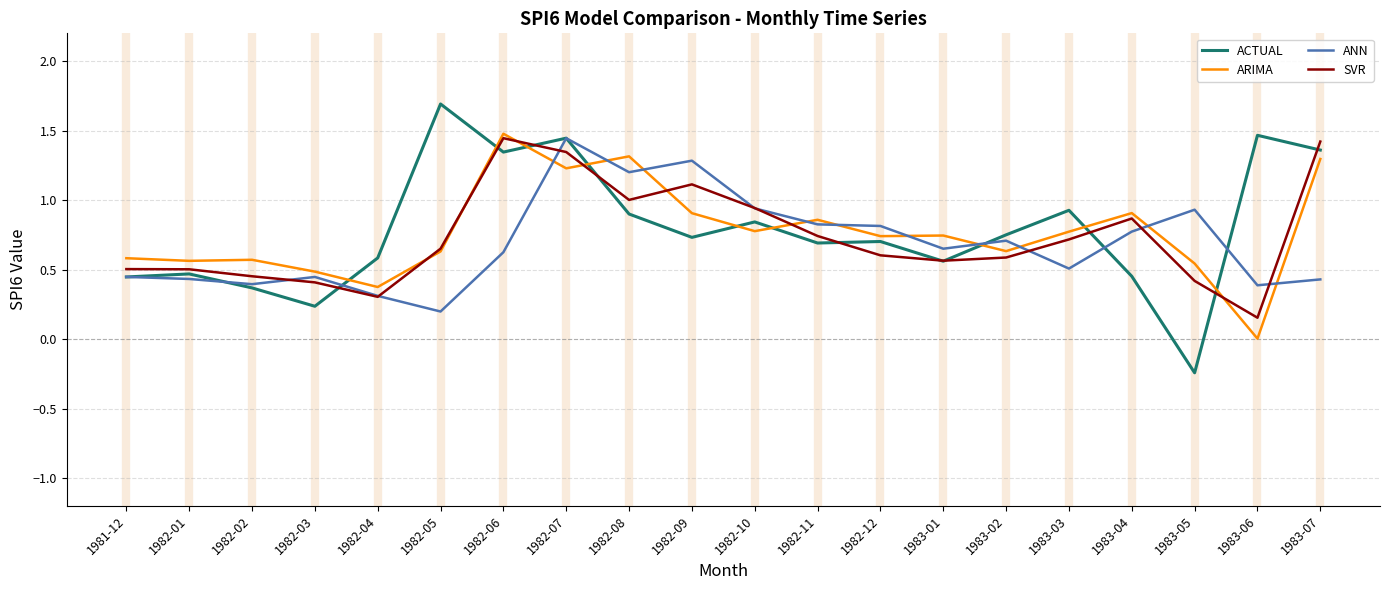

What is the sum of all ARIMA values?

15.4